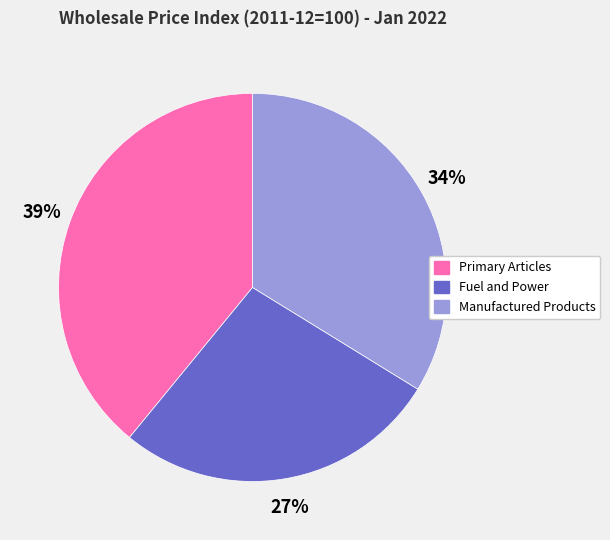

Count the number of slices in the pie.

3